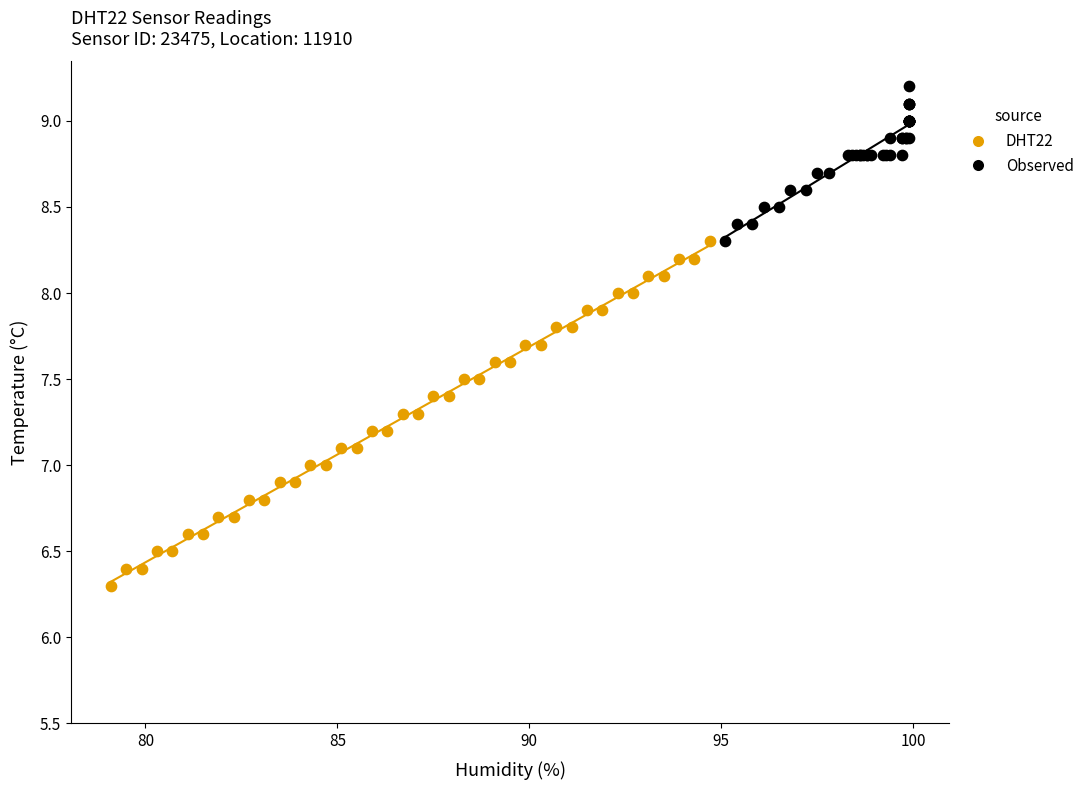

Which series has the widest spread of Y values?

DHT22